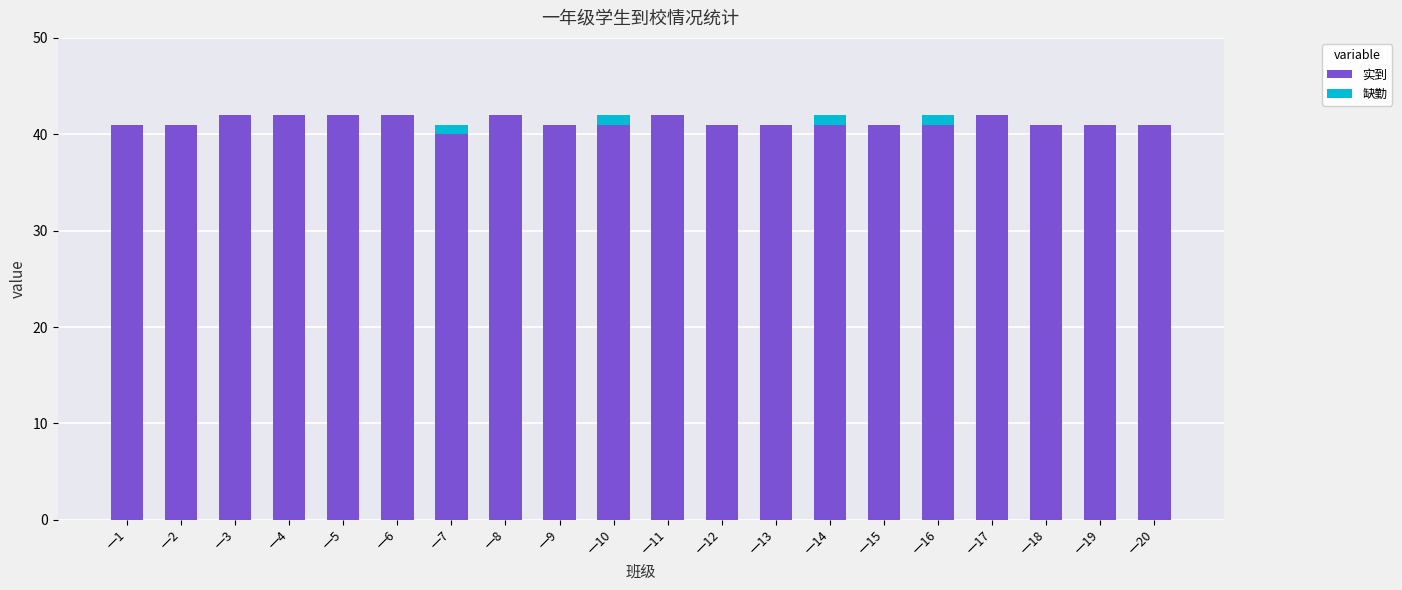

What is the total value across all series at 一14?

42